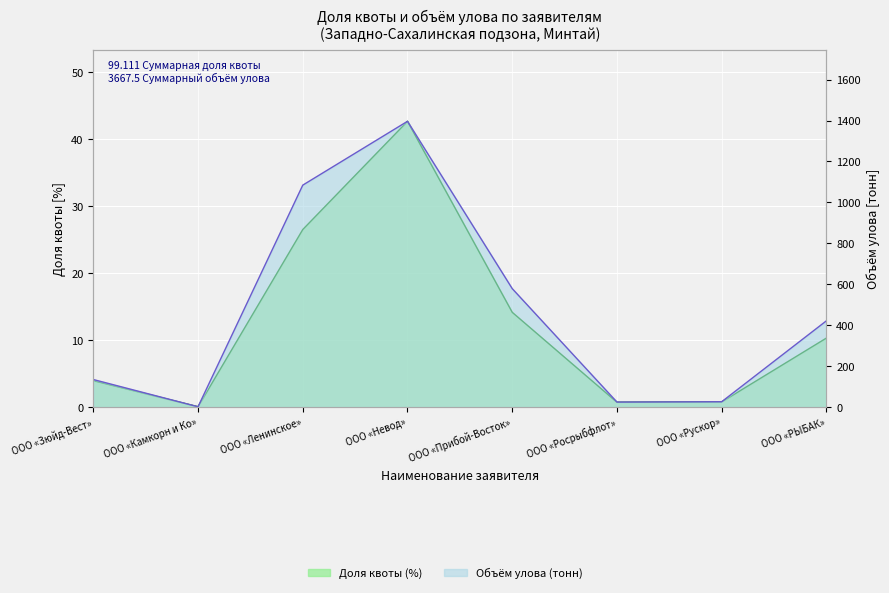

In Доля квоты (%), how many points are higher than both neighbors (excluding endpoints)?

1